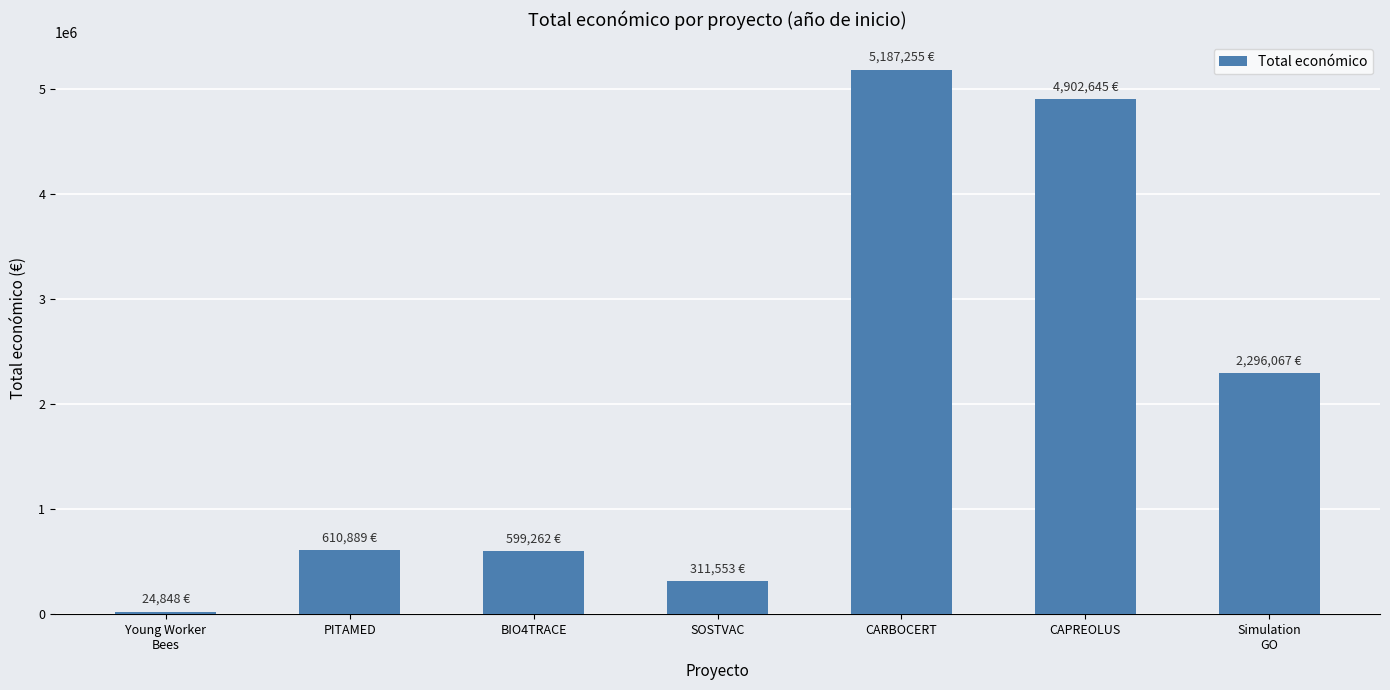

Which category has the highest value across all series?

CARBOCERT